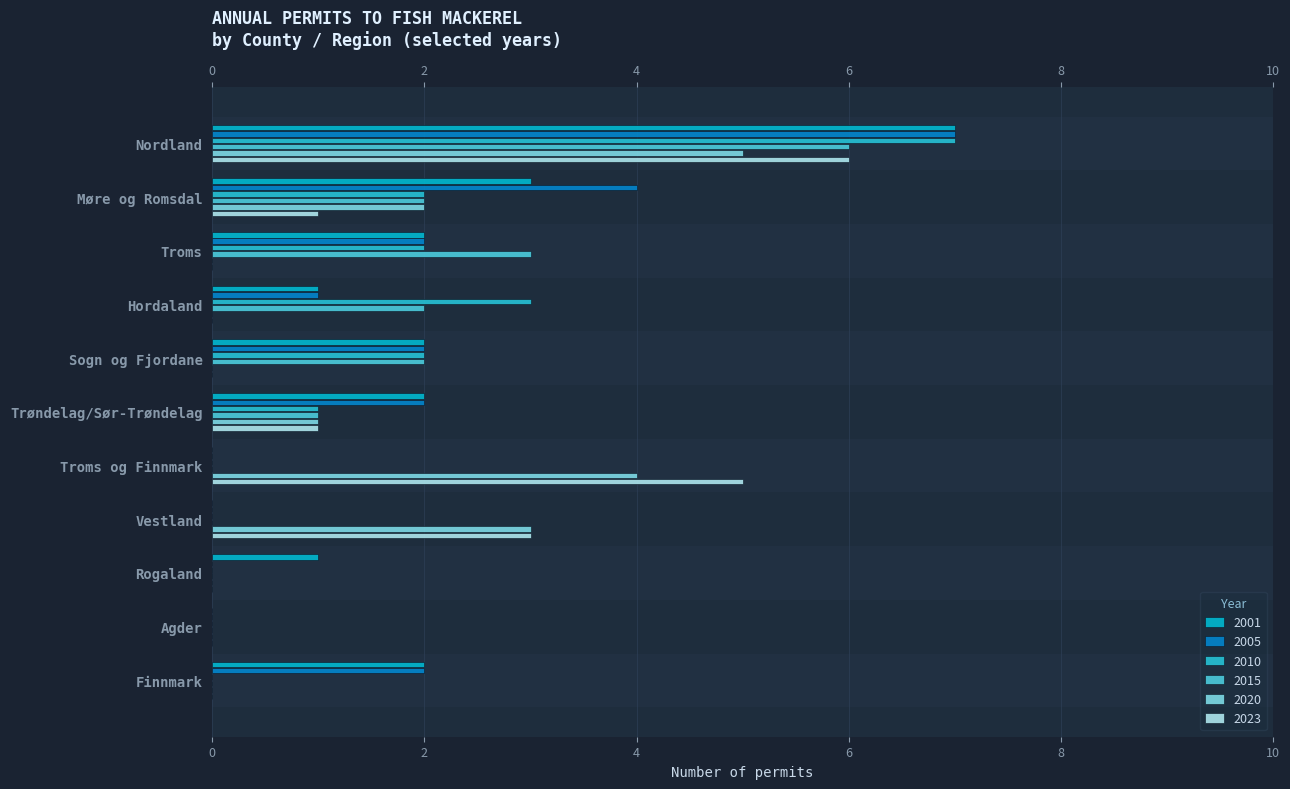

Is it true that 2010 equals 0 at Finnmark?

True